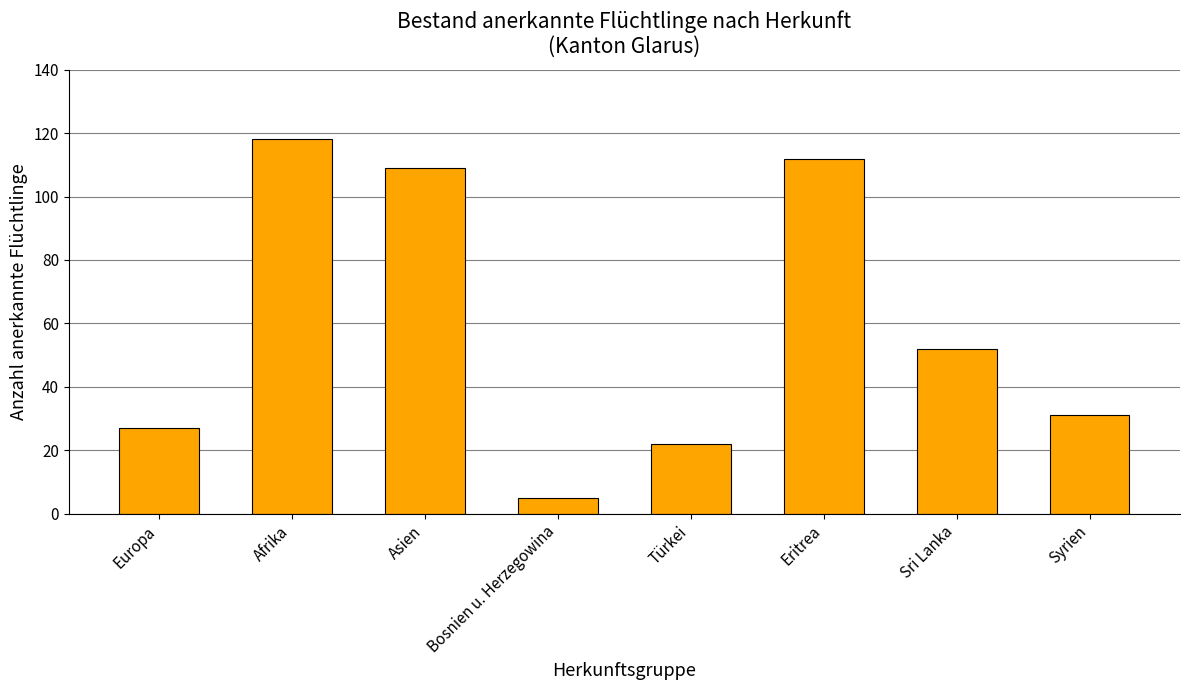

Which label corresponds to the smallest value in the chart?

Bosnien u. Herzegowina